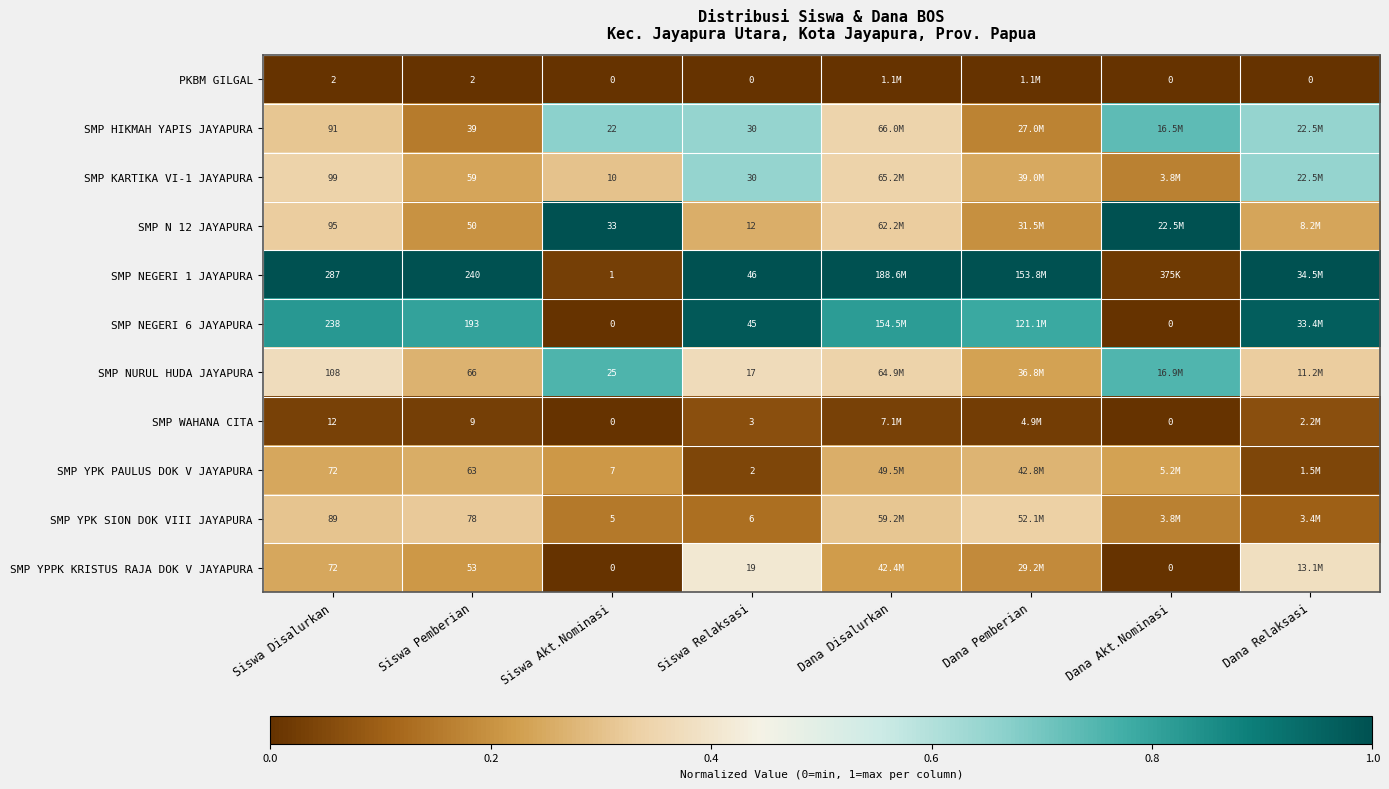

Is the value of SMP YPK SION DOK VIII JAYAPURA at Siswa Akt.Nominasi greater than the value of SMP WAHANA CITA at Siswa Pemberian?

No